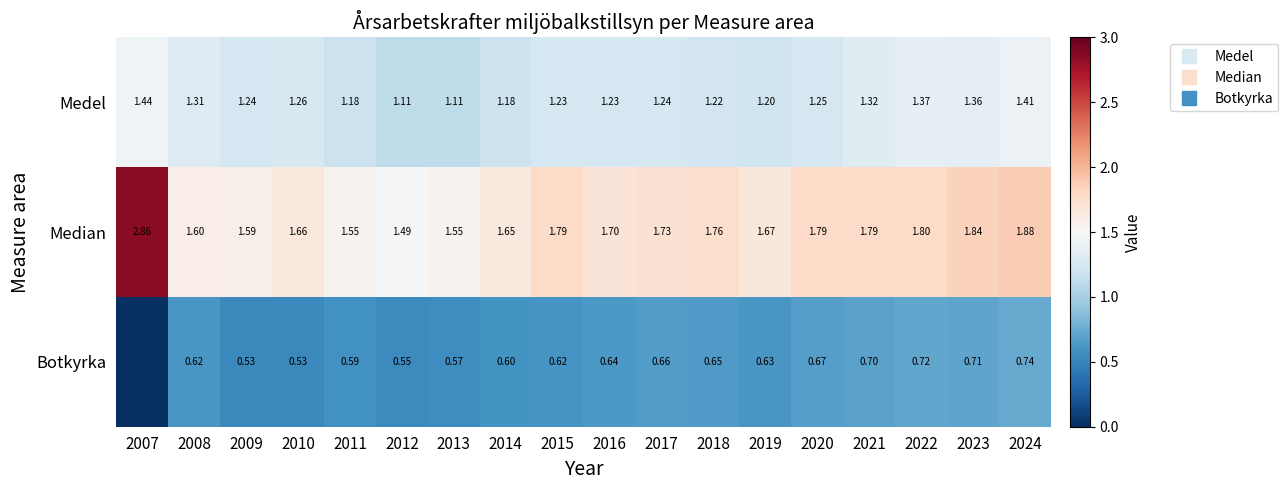

At how many categories does at least one series exceed 2?

1